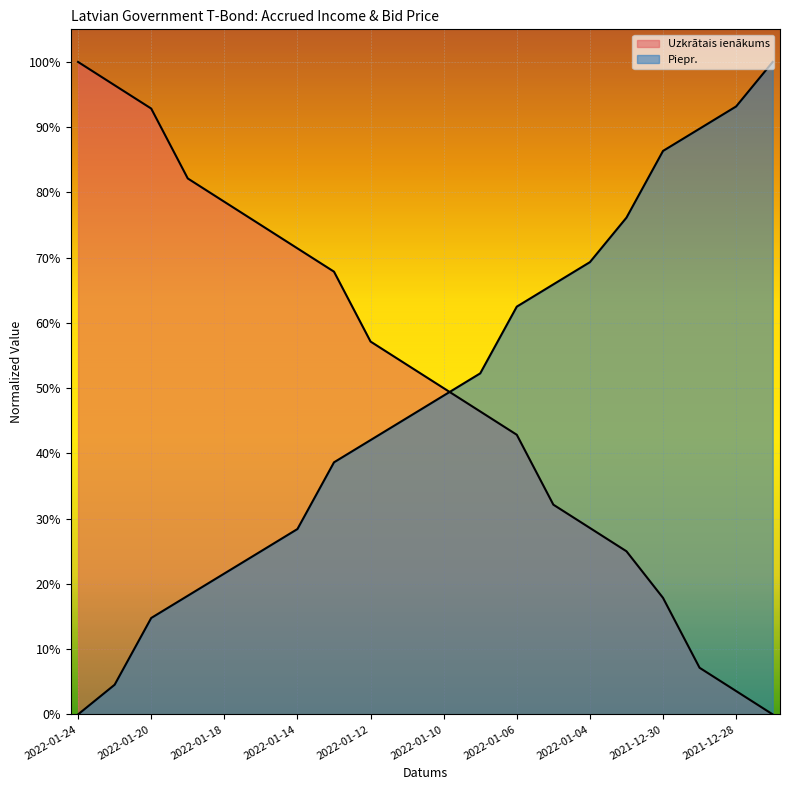

After their last crossing, which series has the higher values: Piepr. or Uzkrātais ienākums?

Piepr.